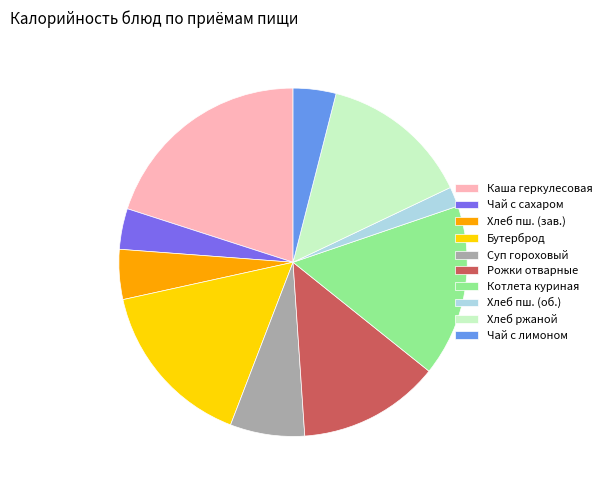

Is there any slice that represents more than half of the pie?

No